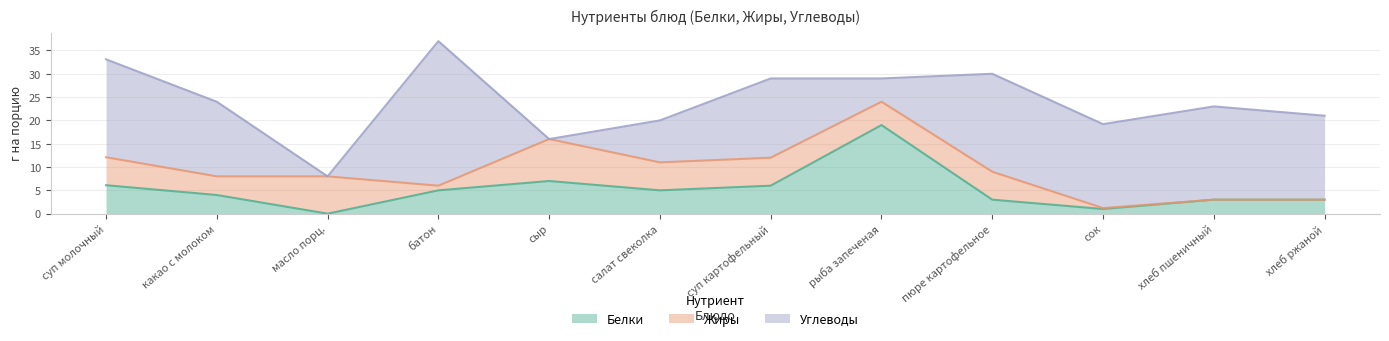

Rank the series at салат свеколка from lowest to highest value.

Белки, Жиры, Углеводы